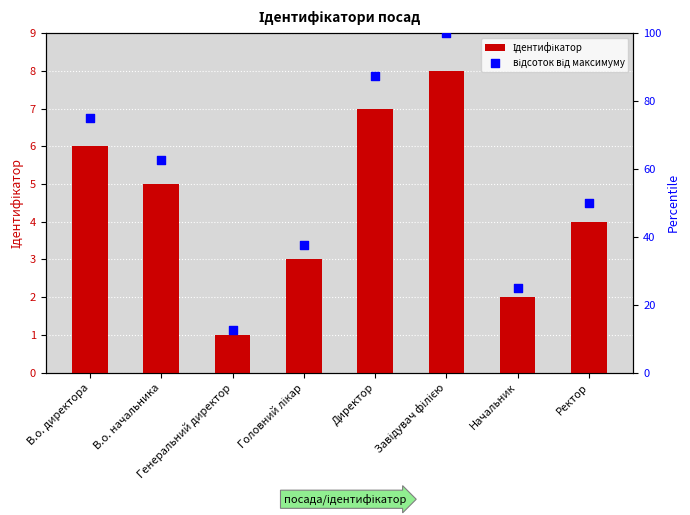

What is the total value across all series at Начальник?

27.0